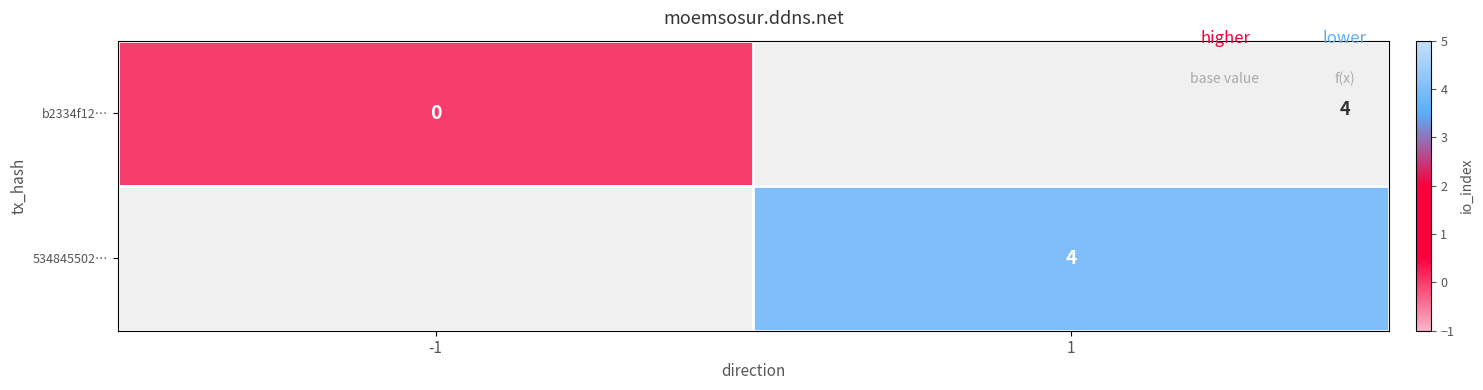

Is it true that 534845502… equals 4 at 1?

True